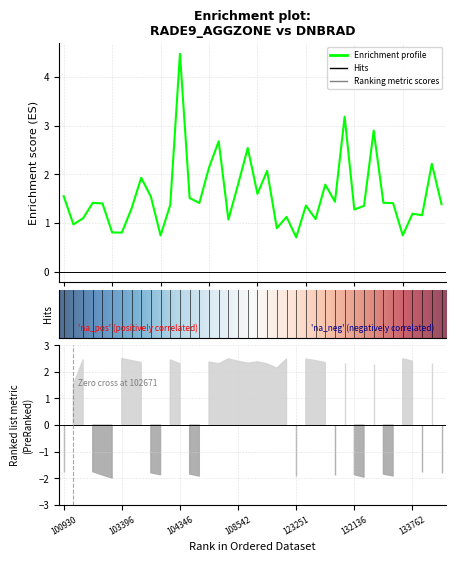

List the labels in order of value, largest first.

104346, 131947, 133027, 107832, 108715, 133946, 107659, 121989, 103634, 108542, 123775, 121819, 100930, 103643, 104355, 123965, 133040, 102919, 104472, 133223, 103160, 133958, 104112, 123428, 132309, 103515, 132136, 133762, 133775, 122525, 102792, 123600, 108369, 102671, 122346, 103279, 103396, 133405, 103760, 123251